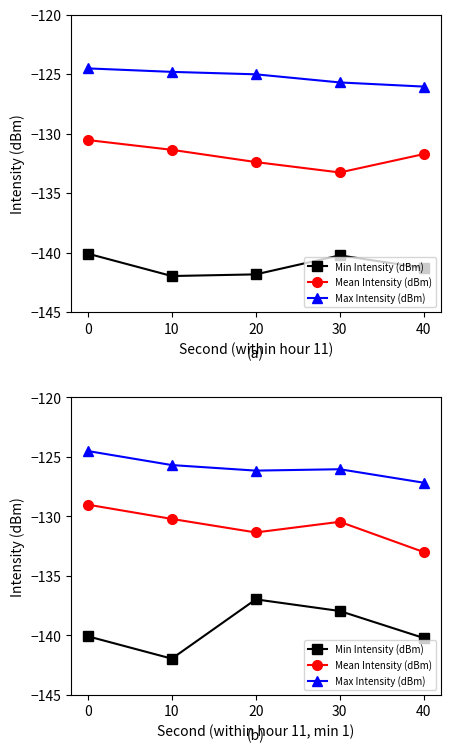

List the series in order of their overall mean, highest first.

Max Intensity (dBm), Mean Intensity (dBm), Min Intensity (dBm)